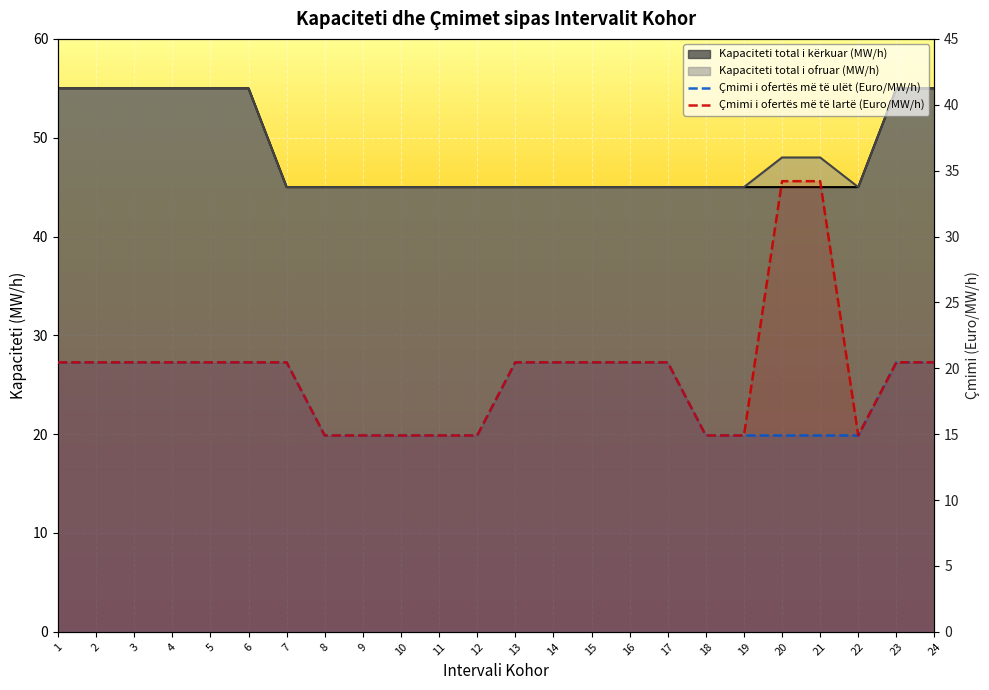

Where is the first local minimum for Kapaciteti total i ofruar (MW/h)?

22